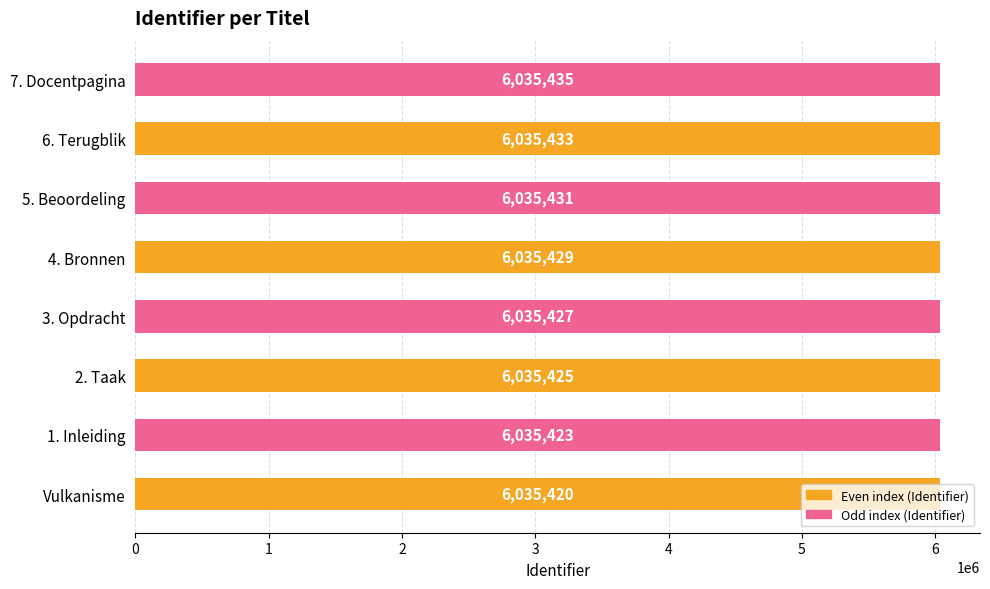

What is the sum of all values?

48283423